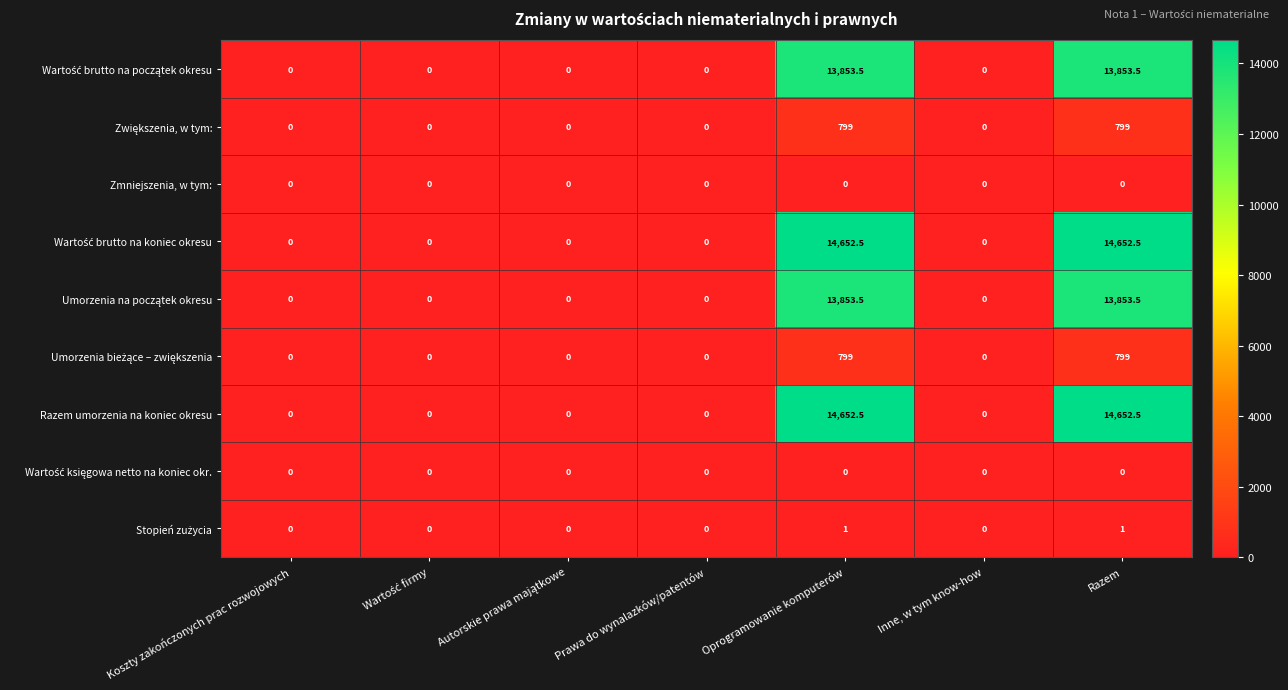

What is the total value across all series at Oprogramowanie komputerów?

58611.0